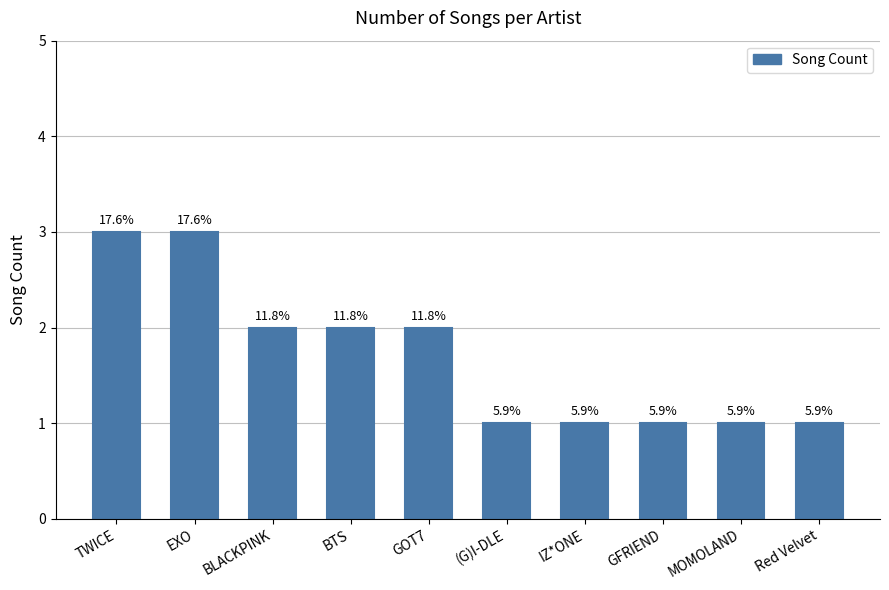

Rank the categories by value from highest to lowest.

TWICE, EXO, BLACKPINK, BTS, GOT7, (G)I-DLE, IZ*ONE, GFRIEND, MOMOLAND, Red Velvet